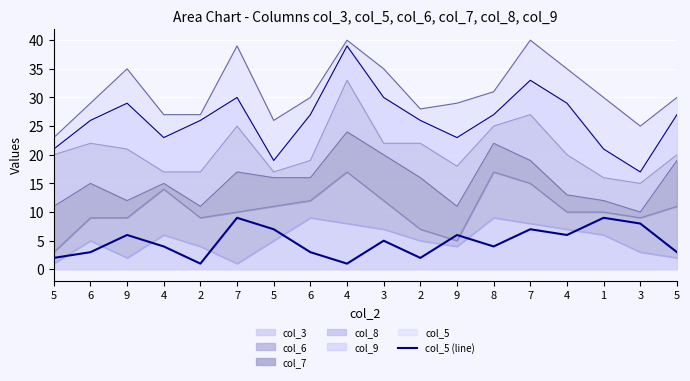

Reading right to left, what are all the values shown in this chart?

5=3	3=8	1=9	4=6	7=7	8=4	9=6	2=2	3=5	4=1	6=3	5=7	7=9	2=1	4=4	9=6	6=3	5=2